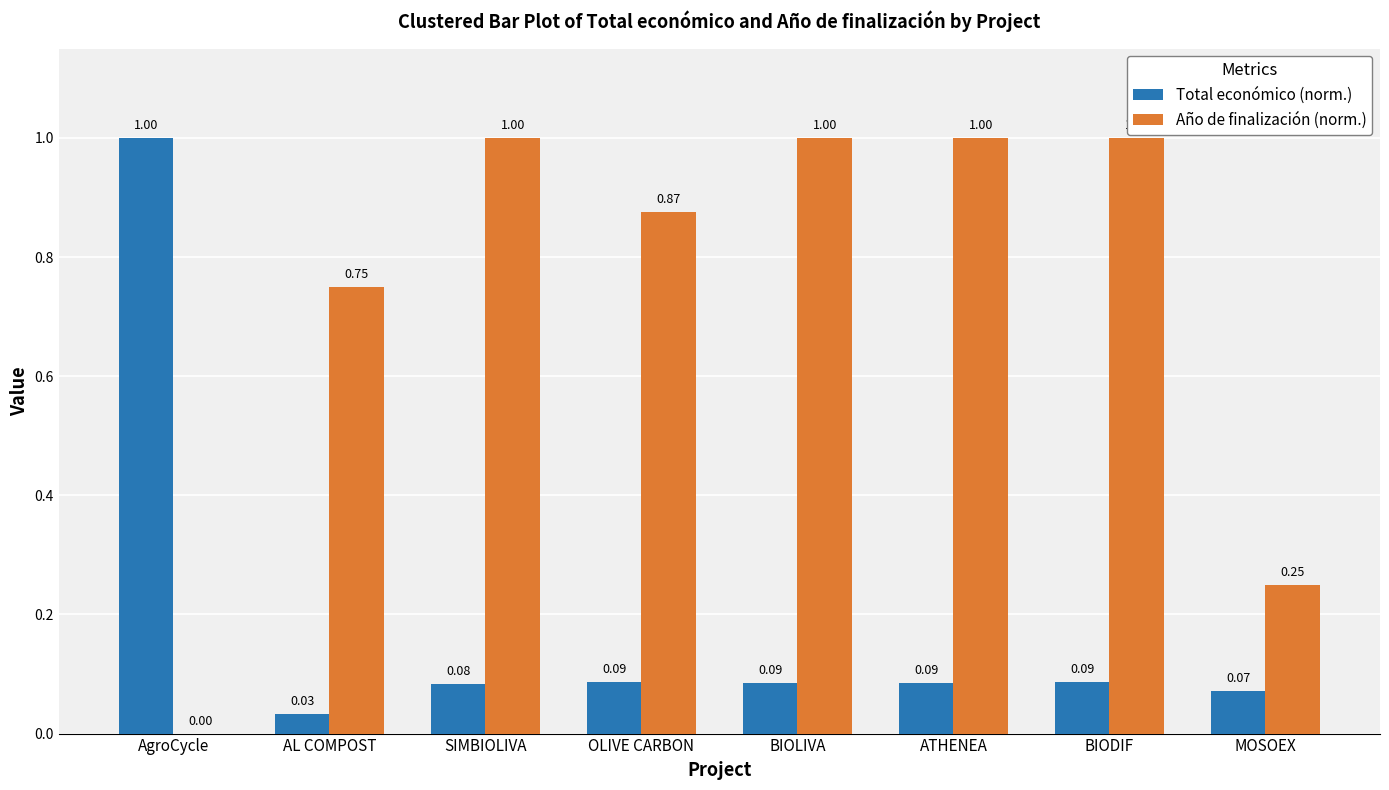

Are the bars grouped side by side (vs. stacked)?

Yes